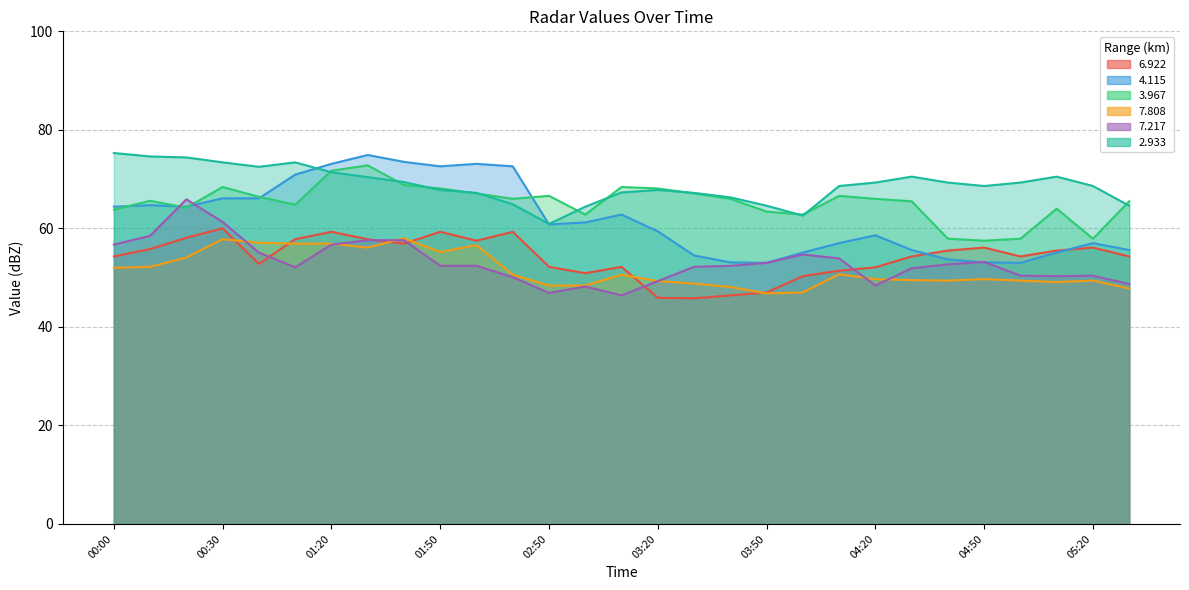

What is the minimum value for 2.933?

60.9